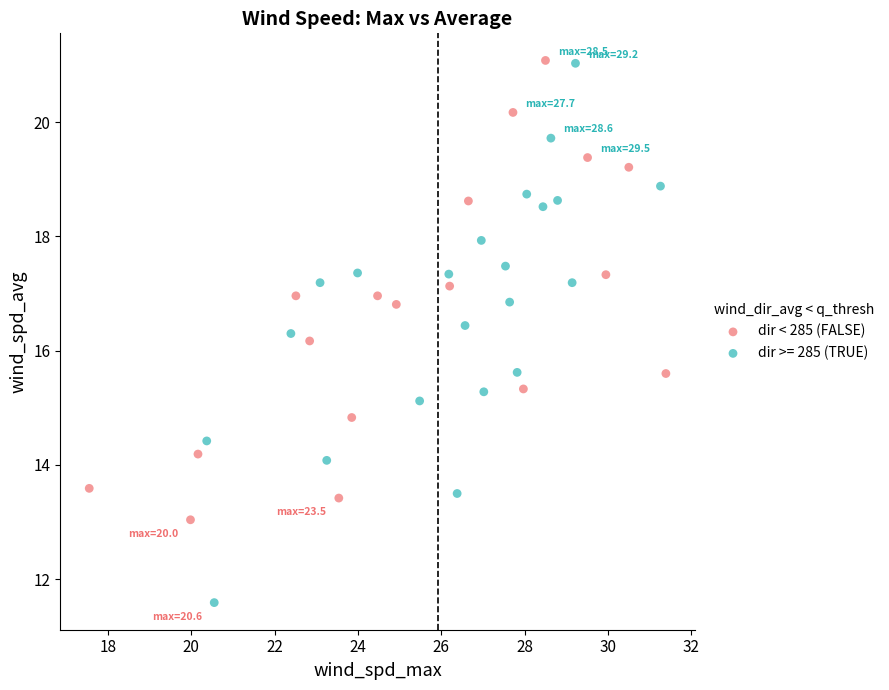

Which series reaches the minimum Y coordinate?

dir >= 285 (TRUE)